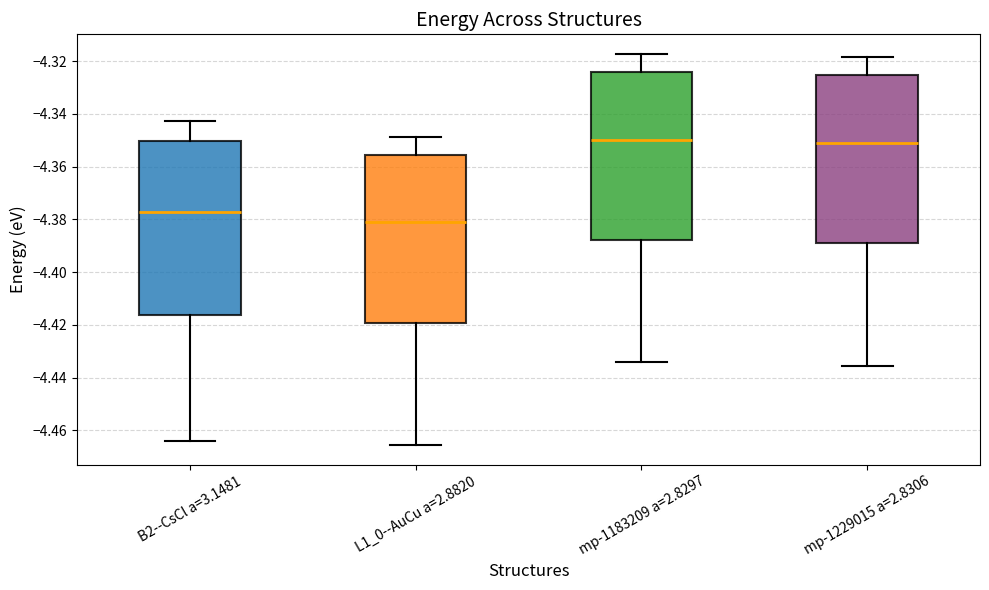

Reading left to right, read every box against the y-axis: the position of its median line, the range the box covers, and the ends of its whiskers. The values are not printed on the chart, so give them approximately, as read against the axis.

B2--CsCl a=3.1481: median -4.378, box -4.416 to -4.350, whiskers -4.464 to -4.342
L1_0--AuCu a=2.8820: median -4.382, box -4.420 to -4.356, whiskers -4.466 to -4.348
mp-1183209 a=2.8297: median -4.350, box -4.388 to -4.324, whiskers -4.434 to -4.318
mp-1229015 a=2.8306: median -4.350, box -4.388 to -4.326, whiskers -4.436 to -4.318